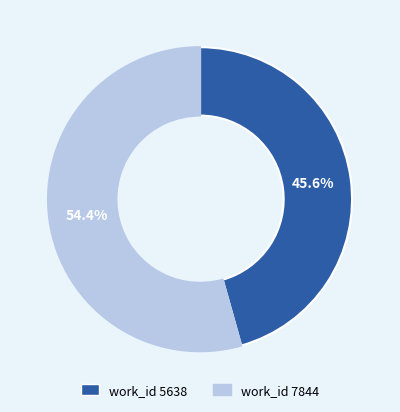

Does any single category account for the majority?

Yes